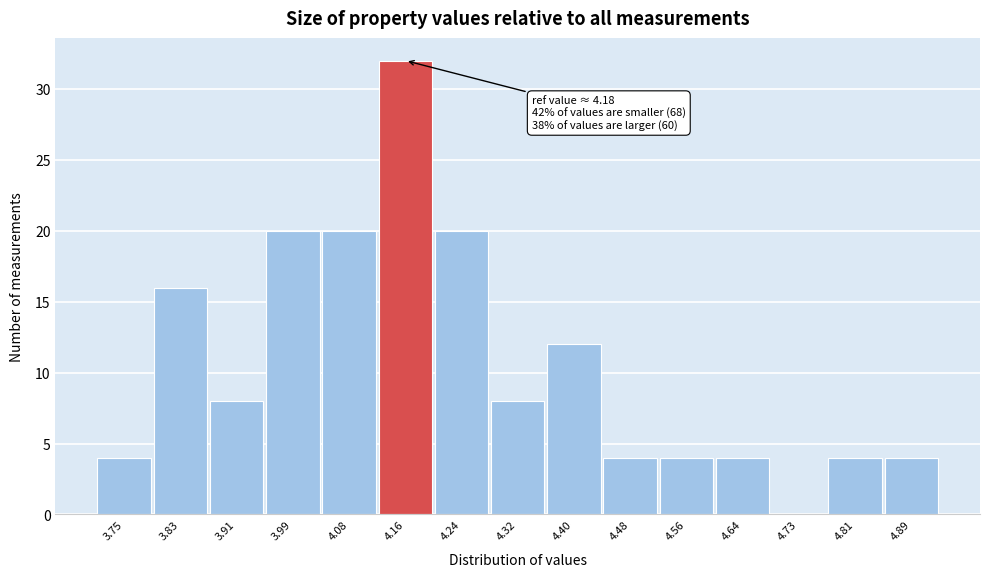

Reading left to right, extract all data points from this chart.

3.75=4	3.83=16	3.91=8	3.99=20	4.08=20	4.16=32	4.24=20	4.32=8	4.40=12	4.48=4	4.56=4	4.64=4	4.73=0	4.81=4	4.89=4